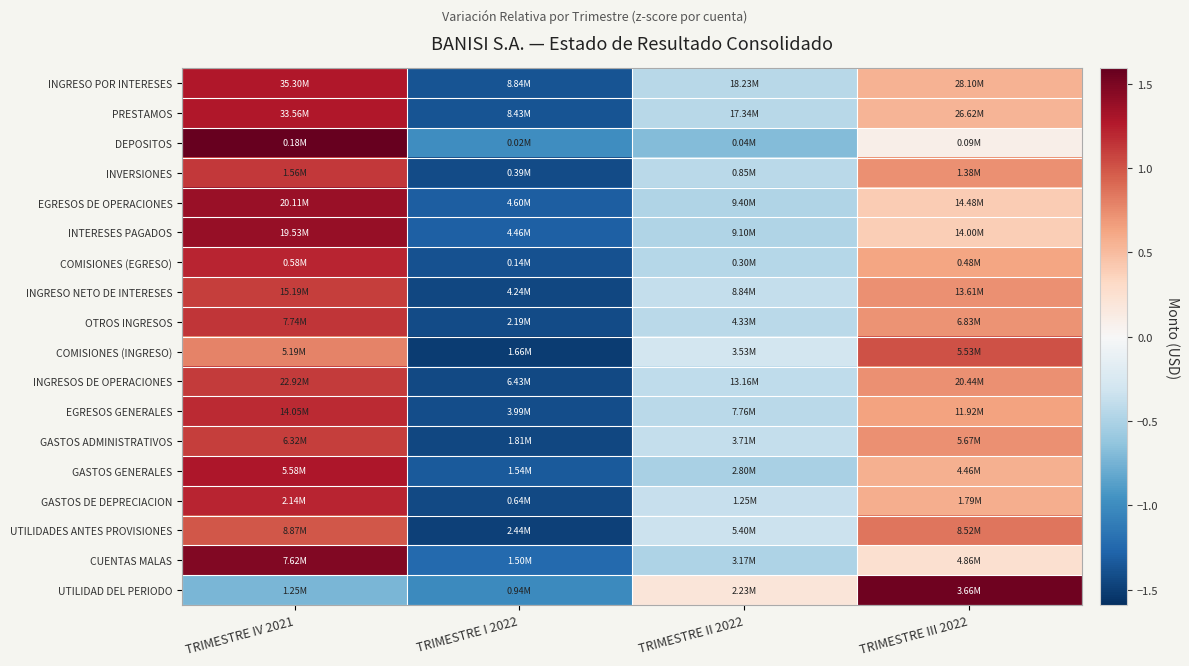

Reading left to right, what are all the values shown in this chart?

INGRESO POR INTERESES: TRIMESTRE IV 2021=1.3	TRIMESTRE I 2022=-1.4	TRIMESTRE II 2022=-0.4	TRIMESTRE III 2022=0.5
PRESTAMOS: TRIMESTRE IV 2021=1.3	TRIMESTRE I 2022=-1.4	TRIMESTRE II 2022=-0.4	TRIMESTRE III 2022=0.5
DEPOSITOS: TRIMESTRE IV 2021=1.6	TRIMESTRE I 2022=-1.0	TRIMESTRE II 2022=-0.7	TRIMESTRE III 2022=0.1
INVERSIONES: TRIMESTRE IV 2021=1.1	TRIMESTRE I 2022=-1.4	TRIMESTRE II 2022=-0.4	TRIMESTRE III 2022=0.7
EGRESOS DE OPERACIONES: TRIMESTRE IV 2021=1.4	TRIMESTRE I 2022=-1.3	TRIMESTRE II 2022=-0.5	TRIMESTRE III 2022=0.4
INTERESES PAGADOS: TRIMESTRE IV 2021=1.4	TRIMESTRE I 2022=-1.3	TRIMESTRE II 2022=-0.5	TRIMESTRE III 2022=0.4
COMISIONES (EGRESO): TRIMESTRE IV 2021=1.2	TRIMESTRE I 2022=-1.4	TRIMESTRE II 2022=-0.5	TRIMESTRE III 2022=0.6
INGRESO NETO DE INTERESES: TRIMESTRE IV 2021=1.1	TRIMESTRE I 2022=-1.5	TRIMESTRE II 2022=-0.4	TRIMESTRE III 2022=0.7
OTROS INGRESOS: TRIMESTRE IV 2021=1.1	TRIMESTRE I 2022=-1.4	TRIMESTRE II 2022=-0.4	TRIMESTRE III 2022=0.7
COMISIONES (INGRESO): TRIMESTRE IV 2021=0.8	TRIMESTRE I 2022=-1.5	TRIMESTRE II 2022=-0.3	TRIMESTRE III 2022=1.0
INGRESOS DE OPERACIONES: TRIMESTRE IV 2021=1.1	TRIMESTRE I 2022=-1.4	TRIMESTRE II 2022=-0.4	TRIMESTRE III 2022=0.7
EGRESOS GENERALES: TRIMESTRE IV 2021=1.2	TRIMESTRE I 2022=-1.4	TRIMESTRE II 2022=-0.4	TRIMESTRE III 2022=0.6
GASTOS ADMINISTRATIVOS: TRIMESTRE IV 2021=1.1	TRIMESTRE I 2022=-1.5	TRIMESTRE II 2022=-0.4	TRIMESTRE III 2022=0.7
GASTOS GENERALES: TRIMESTRE IV 2021=1.3	TRIMESTRE I 2022=-1.3	TRIMESTRE II 2022=-0.5	TRIMESTRE III 2022=0.6
GASTOS DE DEPRECIACION: TRIMESTRE IV 2021=1.2	TRIMESTRE I 2022=-1.4	TRIMESTRE II 2022=-0.4	TRIMESTRE III 2022=0.6
UTILIDADES ANTES PROVISIONES: TRIMESTRE IV 2021=1.0	TRIMESTRE I 2022=-1.5	TRIMESTRE II 2022=-0.3	TRIMESTRE III 2022=0.8
CUENTAS MALAS: TRIMESTRE IV 2021=1.5	TRIMESTRE I 2022=-1.2	TRIMESTRE II 2022=-0.5	TRIMESTRE III 2022=0.3
UTILIDAD DEL PERIODO: TRIMESTRE IV 2021=-0.7	TRIMESTRE I 2022=-1.0	TRIMESTRE II 2022=0.2	TRIMESTRE III 2022=1.5